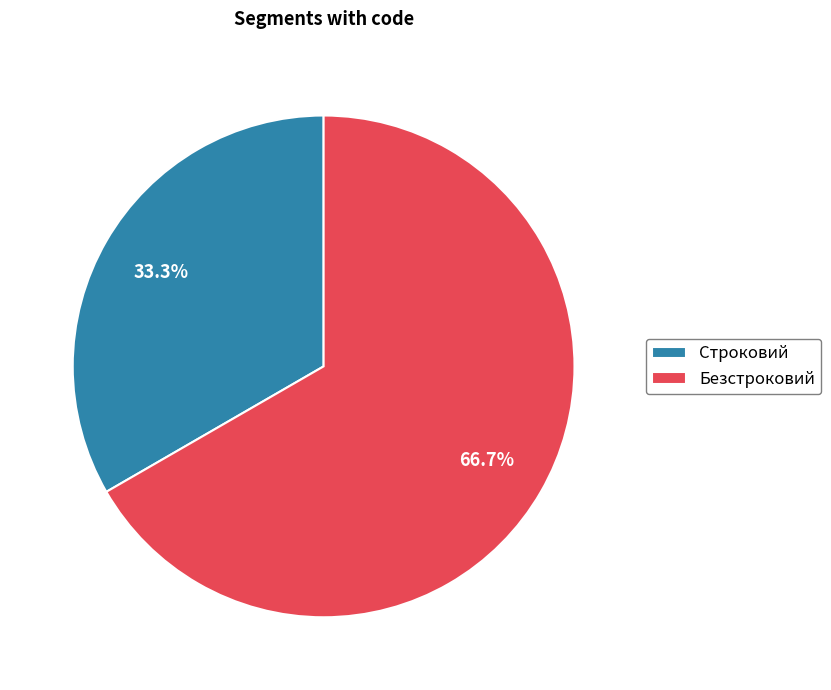

Do Строковий and Безстроковий together represent more than half of the pie?

Yes